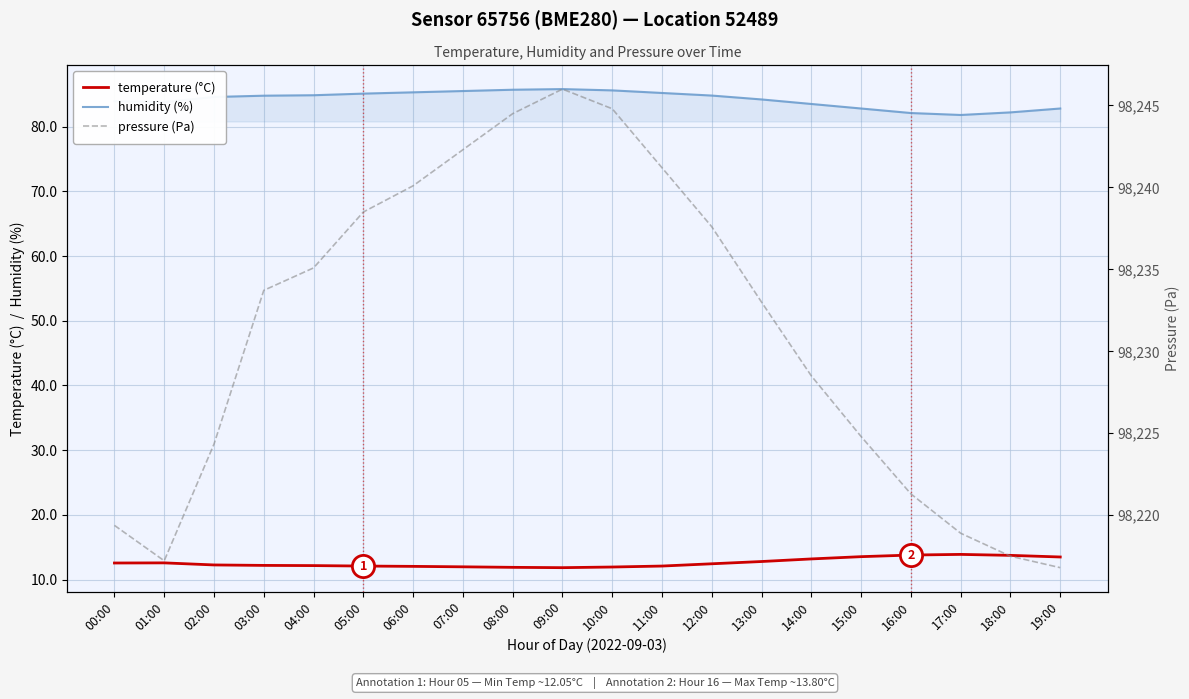

True or false: pressure and humidity intersect in this chart.

False